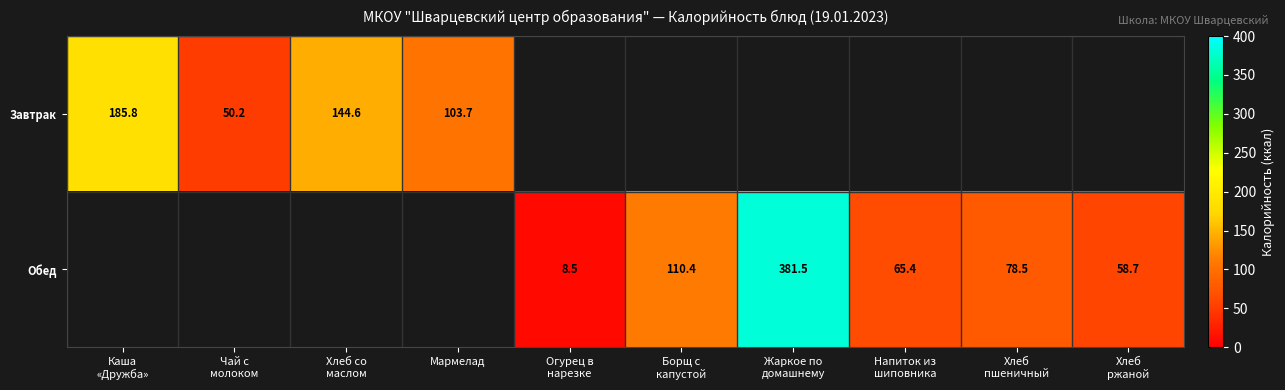

How many categories are shown in the chart?

10